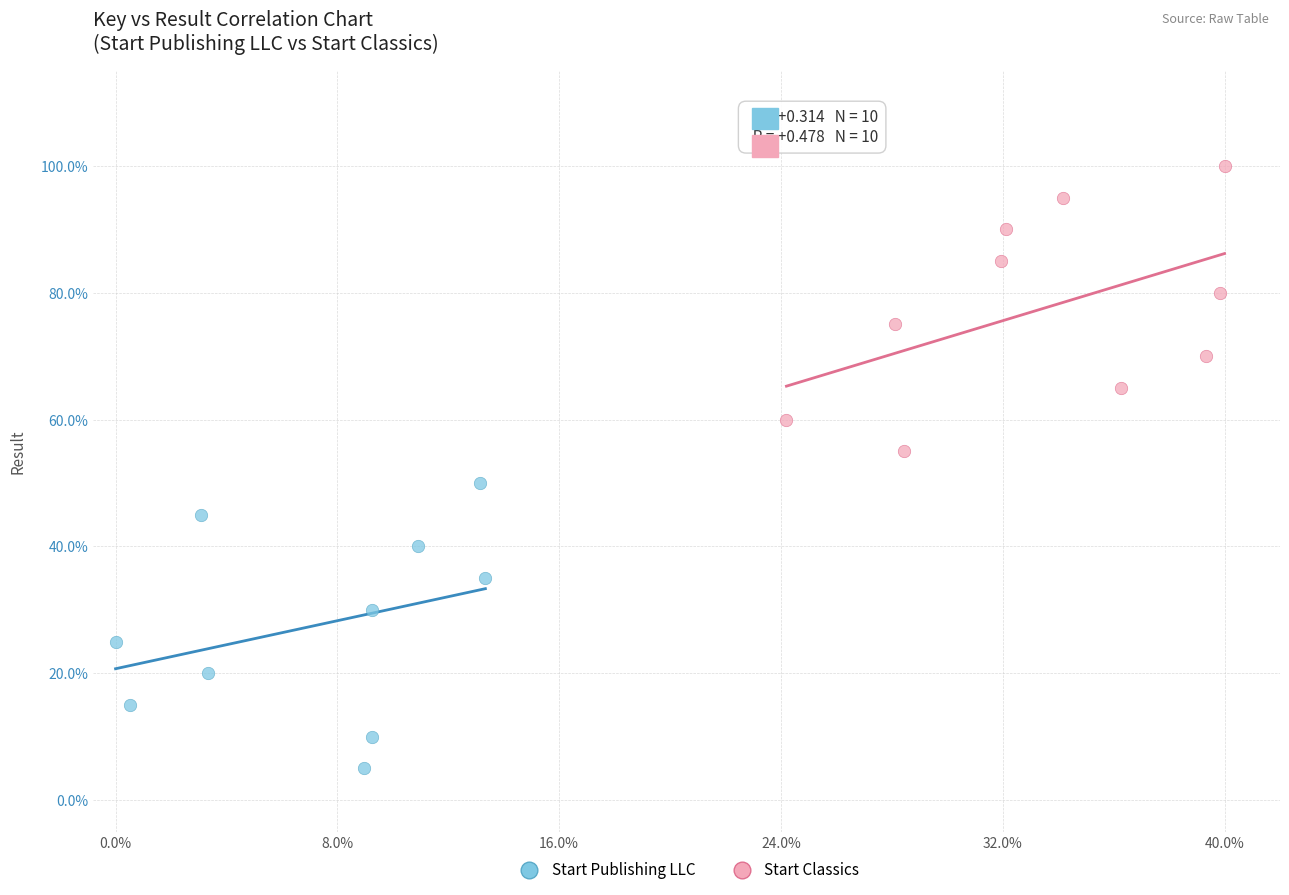

What are all the series names shown in the legend?

Start Publishing LLC, Start Classics